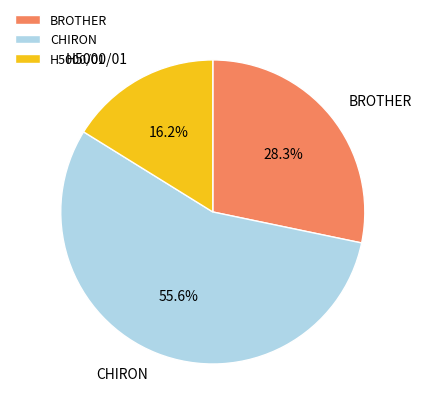

Do CHIRON and BROTHER together represent more than half of the pie?

Yes